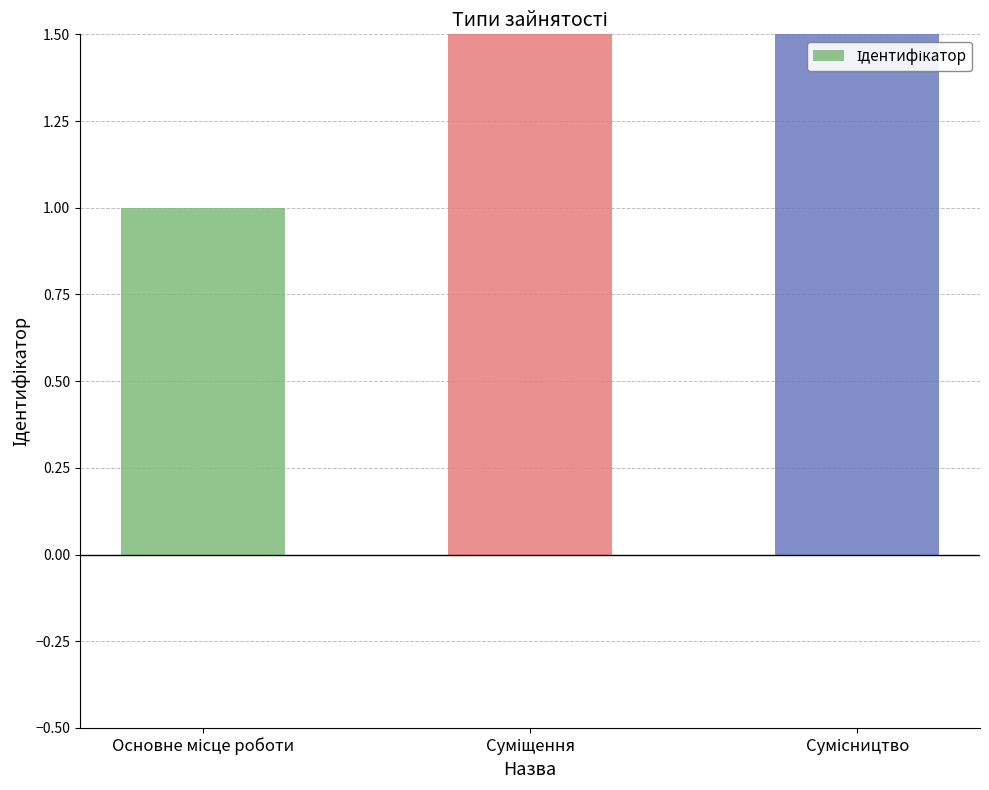

Count the number of values greater than 2.

1